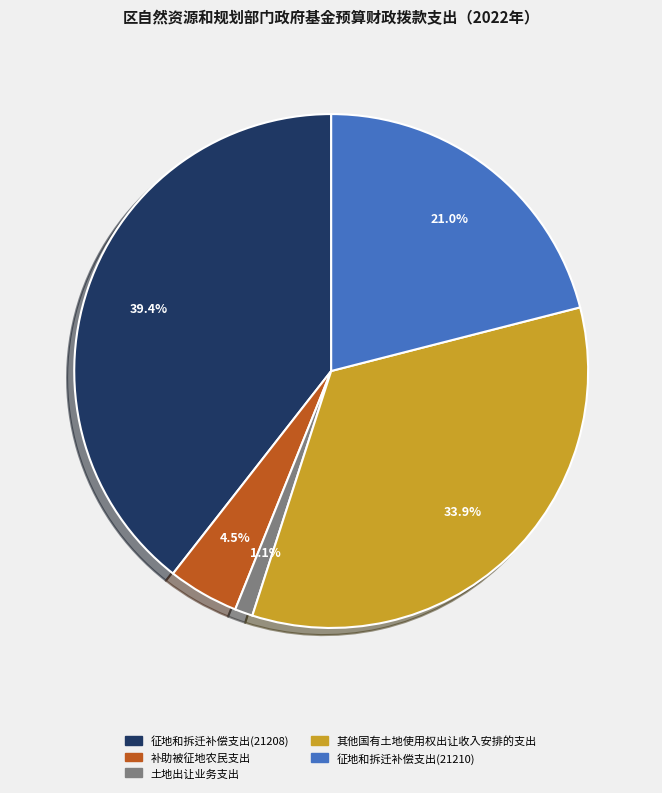

What percentage is NOT represented by 征地和拆迁补偿支出(21208)?

60.6%